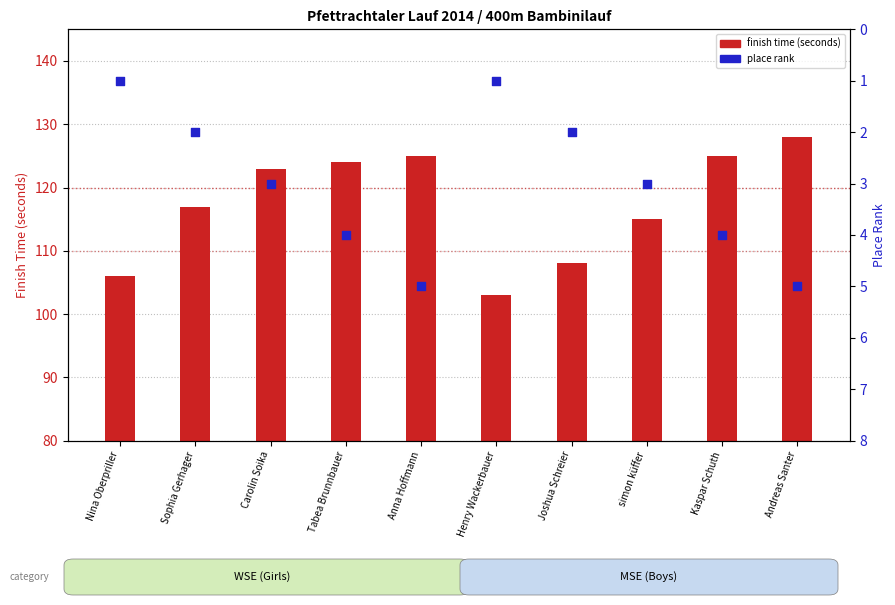

What are all the series names shown in the legend?

finish time (seconds), place rank